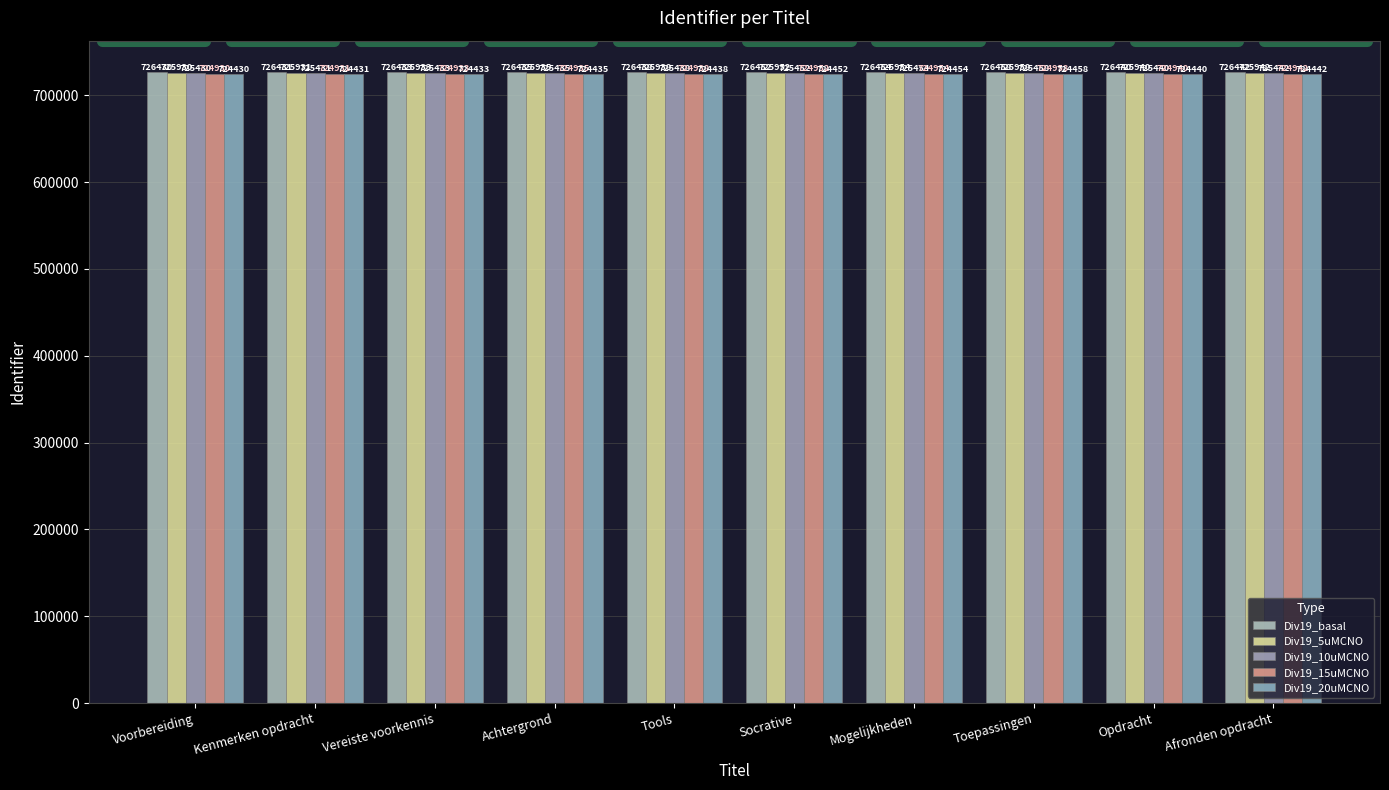

At which label is Div19_basal closest to 726444?

Afronden opdracht